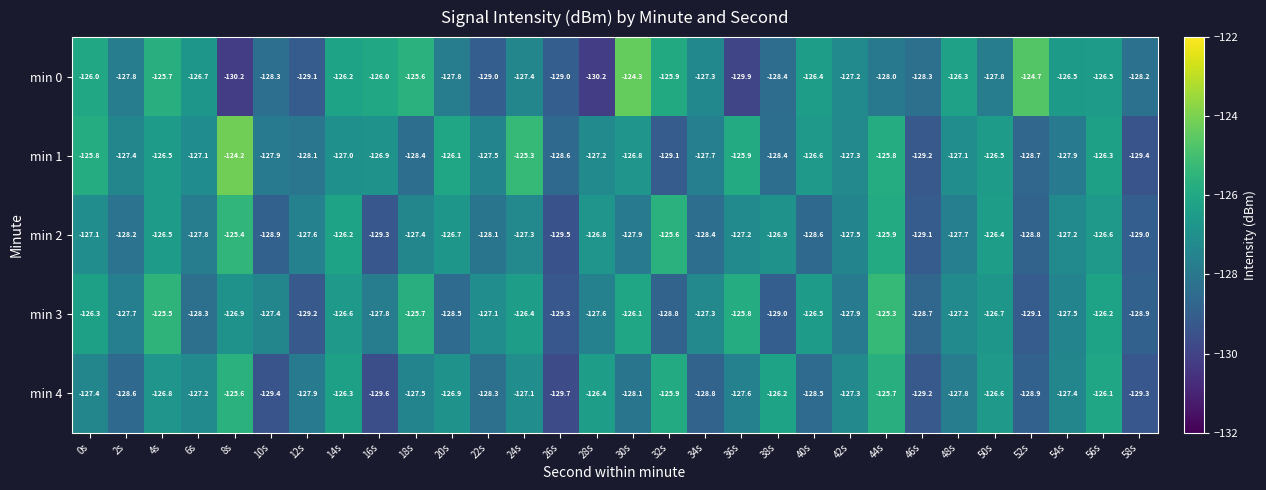

At which category is the sum across all series the highest?

44s